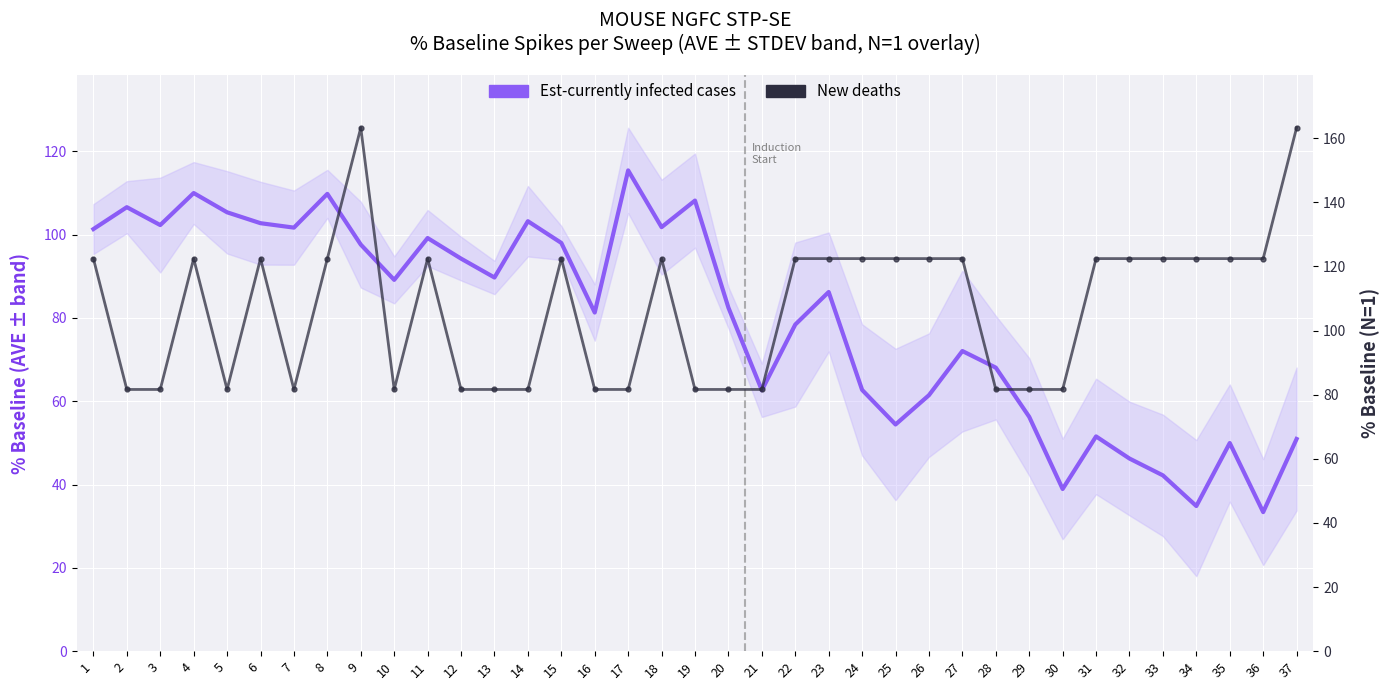

What is the spread (max minus min) of values at 13?

8.1